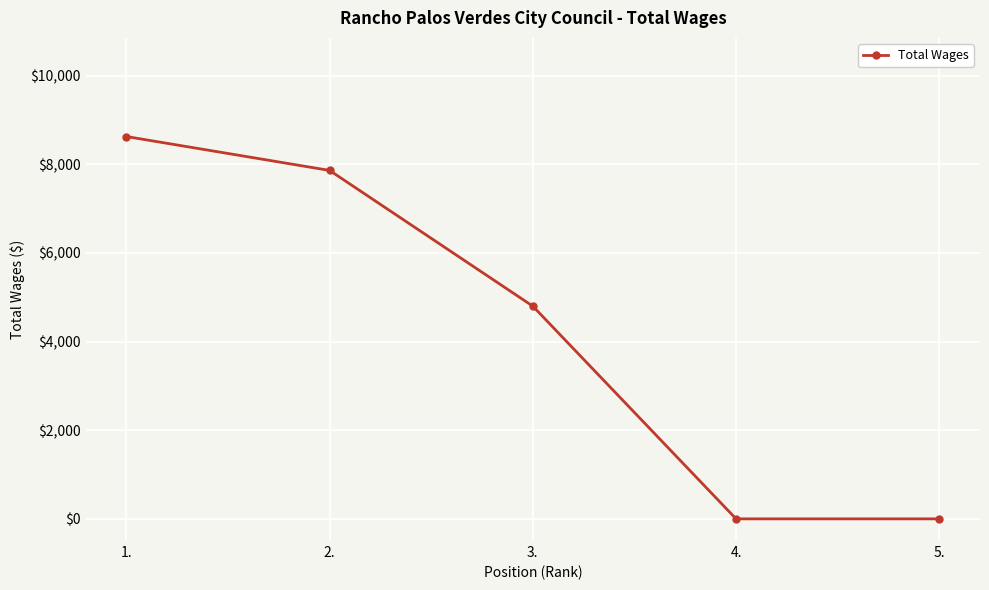

What is the maximum value shown in the chart?

8628